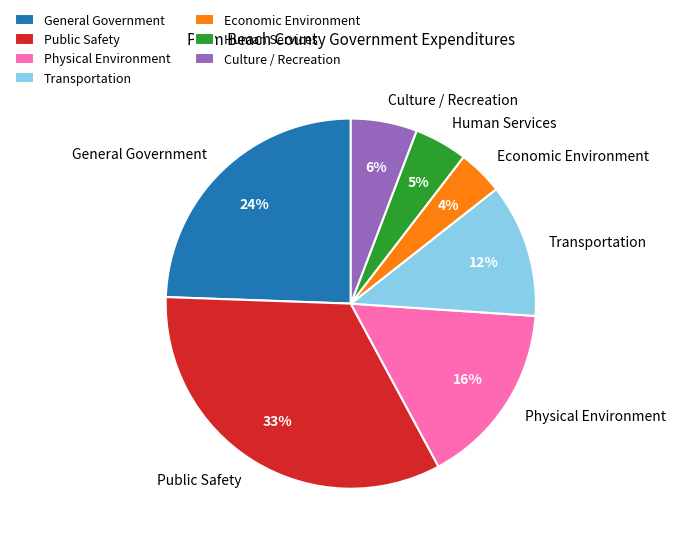

The Transportation slice represents 12% of the pie. True or false?

True